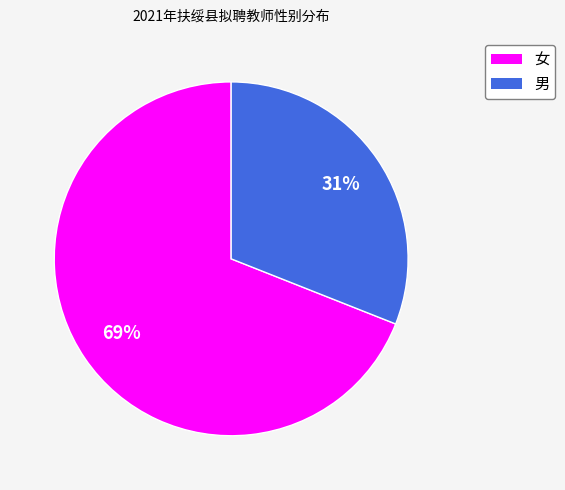

To the nearest percent, what is the difference between the largest and smallest slice percentages?

38%